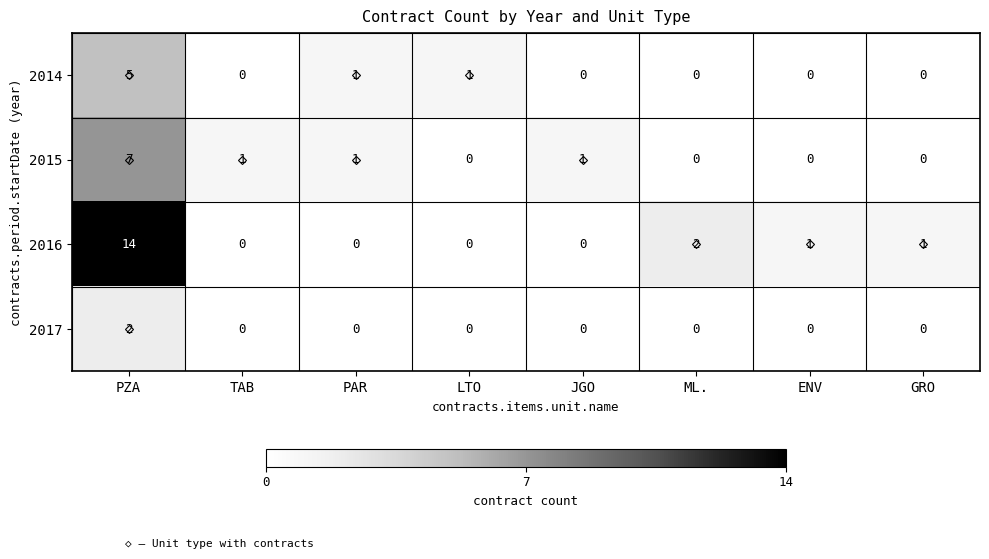

True or false: 2016 has a value of 0 at LTO.

True